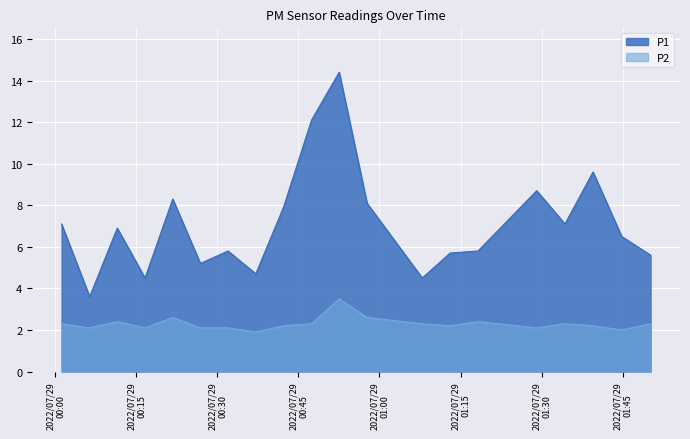

Which series has the widest spread of values?

P1